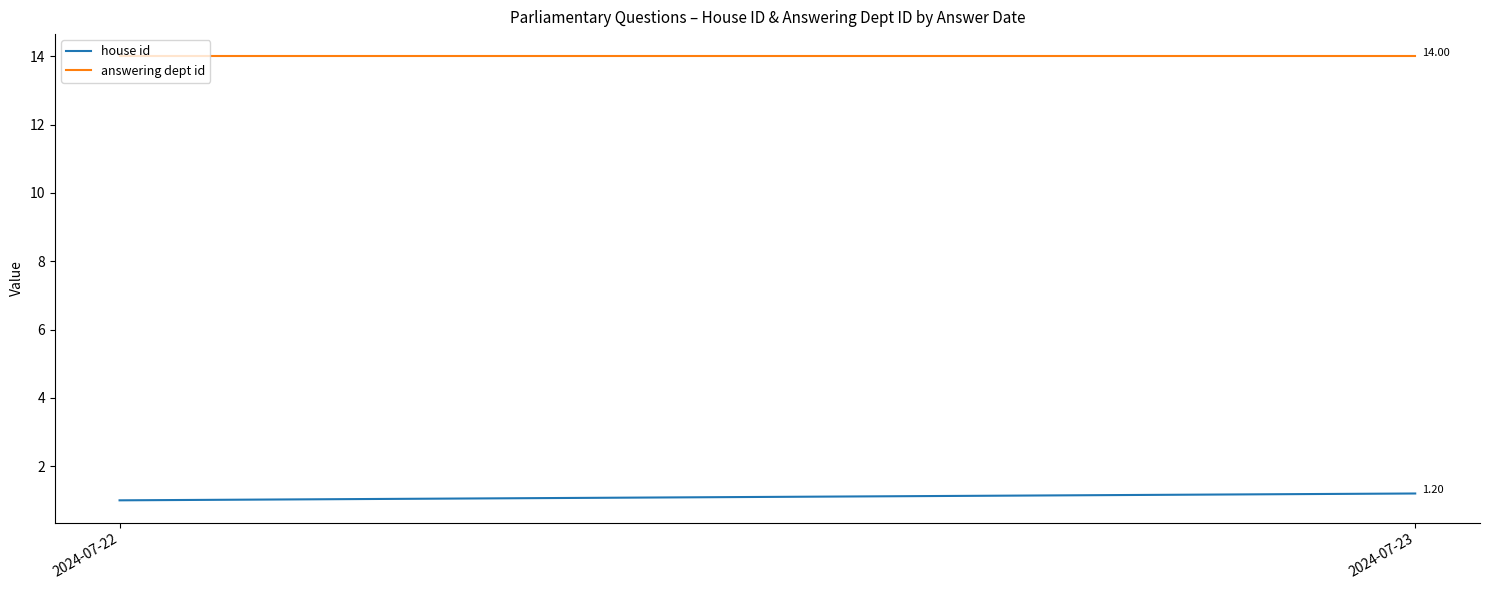

What is the average value of the house id series?

1.1